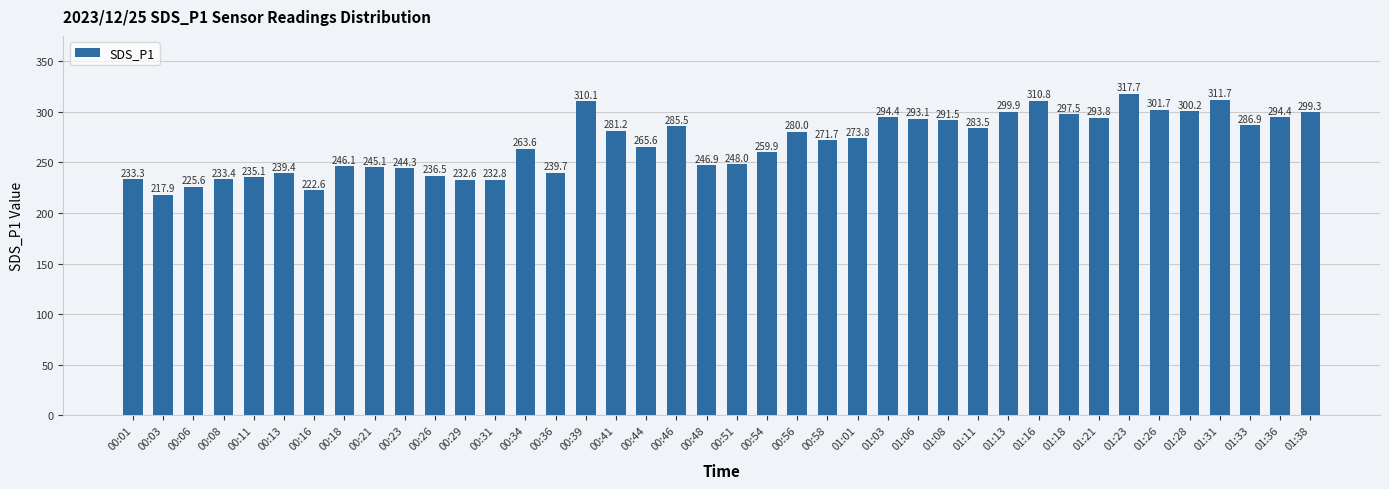

Which category has the highest value across all series?

01:23